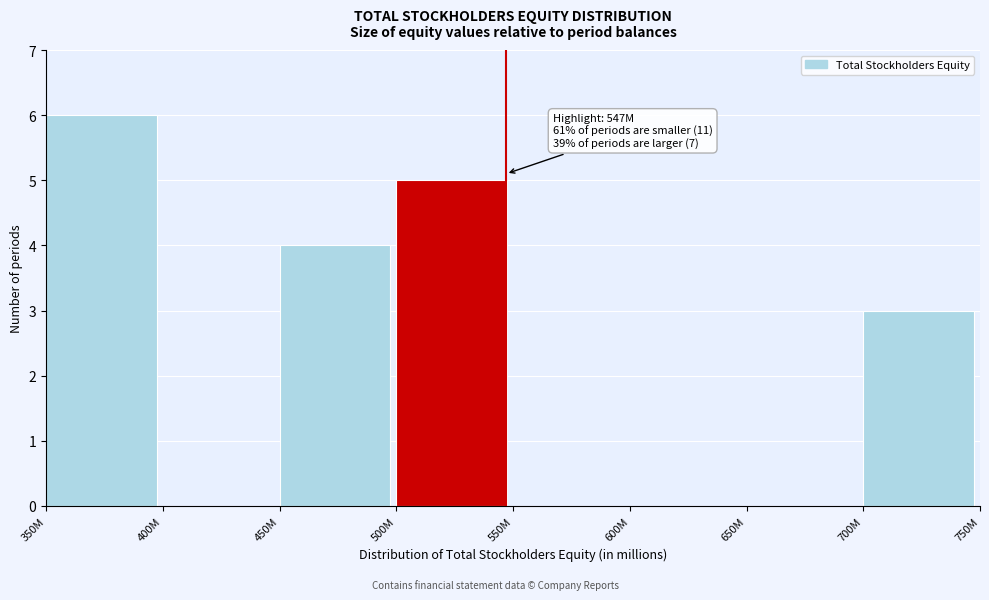

Reading left to right, list all the values displayed in this chart.

350M=6	400M=0	450M=4	500M=5	550M=0	600M=0	650M=0	700M=3